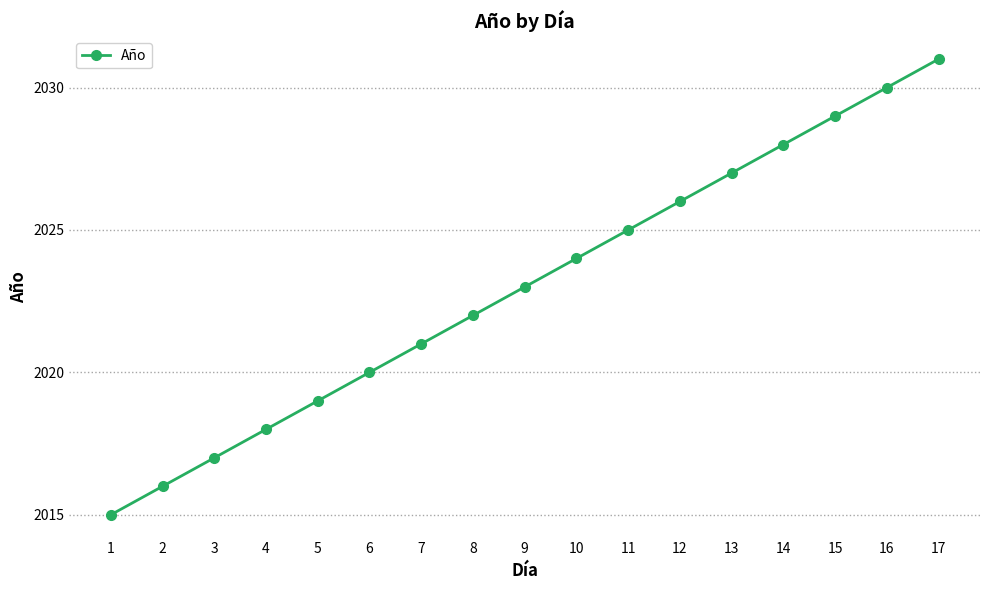

The value at 11 is 3515. True or false?

False